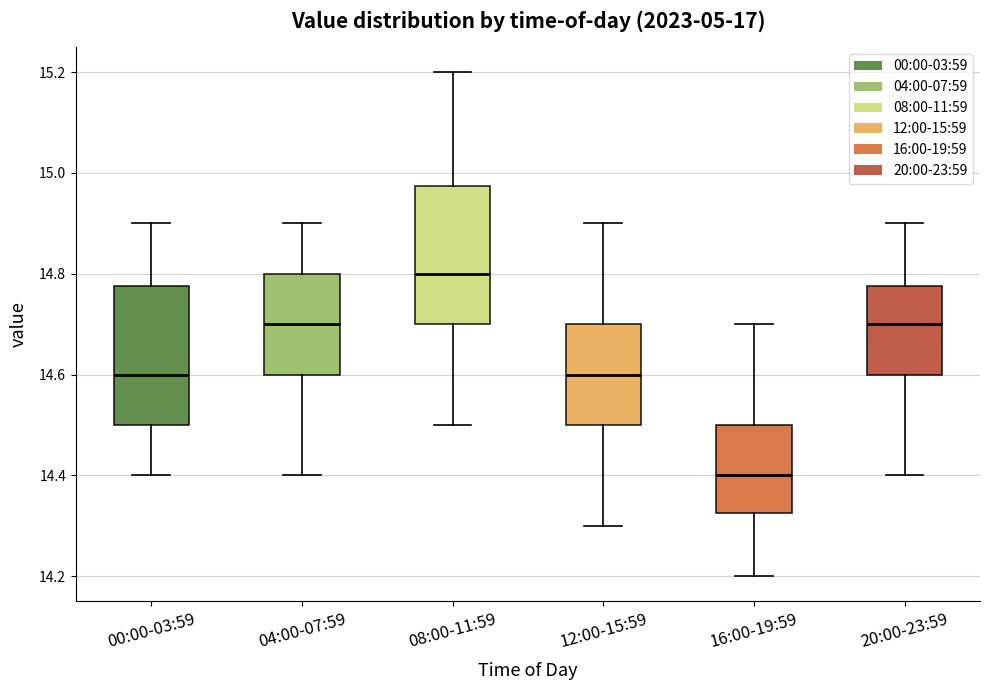

Which box has the highest median line?

08:00-11:59